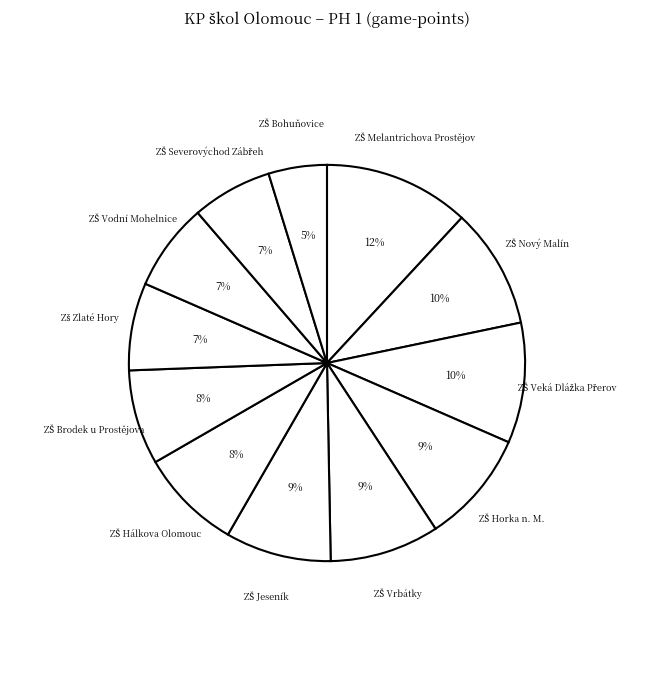

Does any single category account for the majority?

No